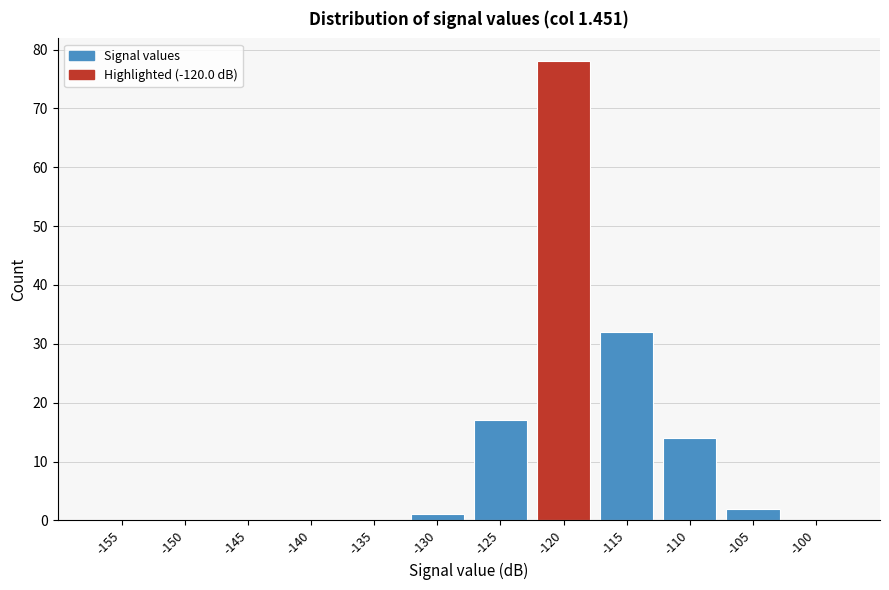

Reading right to left, list all the values displayed in this chart.

-100=0	-105=2	-110=14	-115=32	-120=78	-125=17	-130=1	-135=0	-140=0	-145=0	-150=0	-155=0